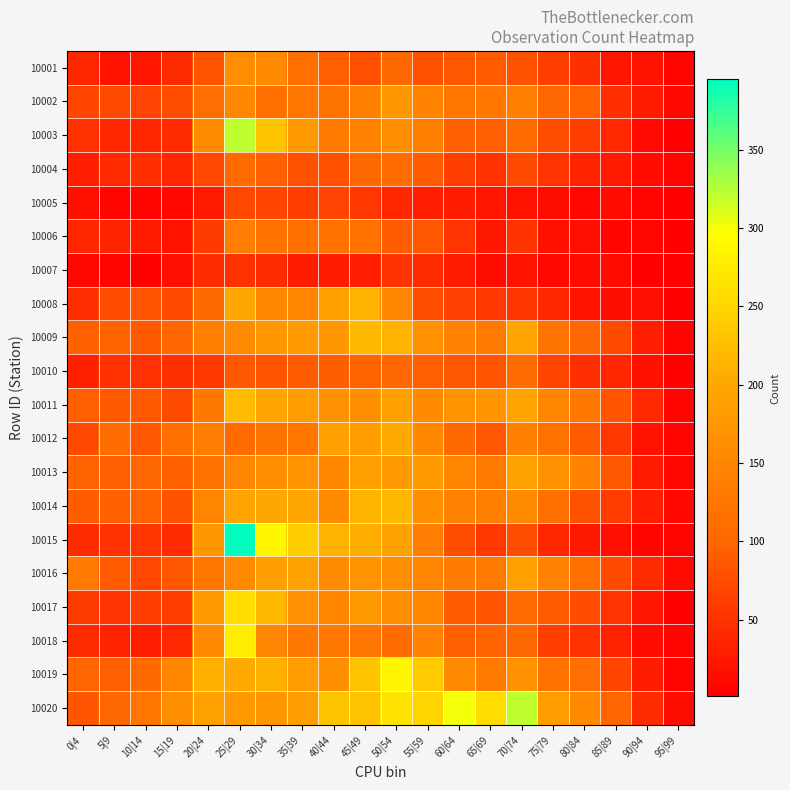

At how many categories does at least one series exceed 267?

5